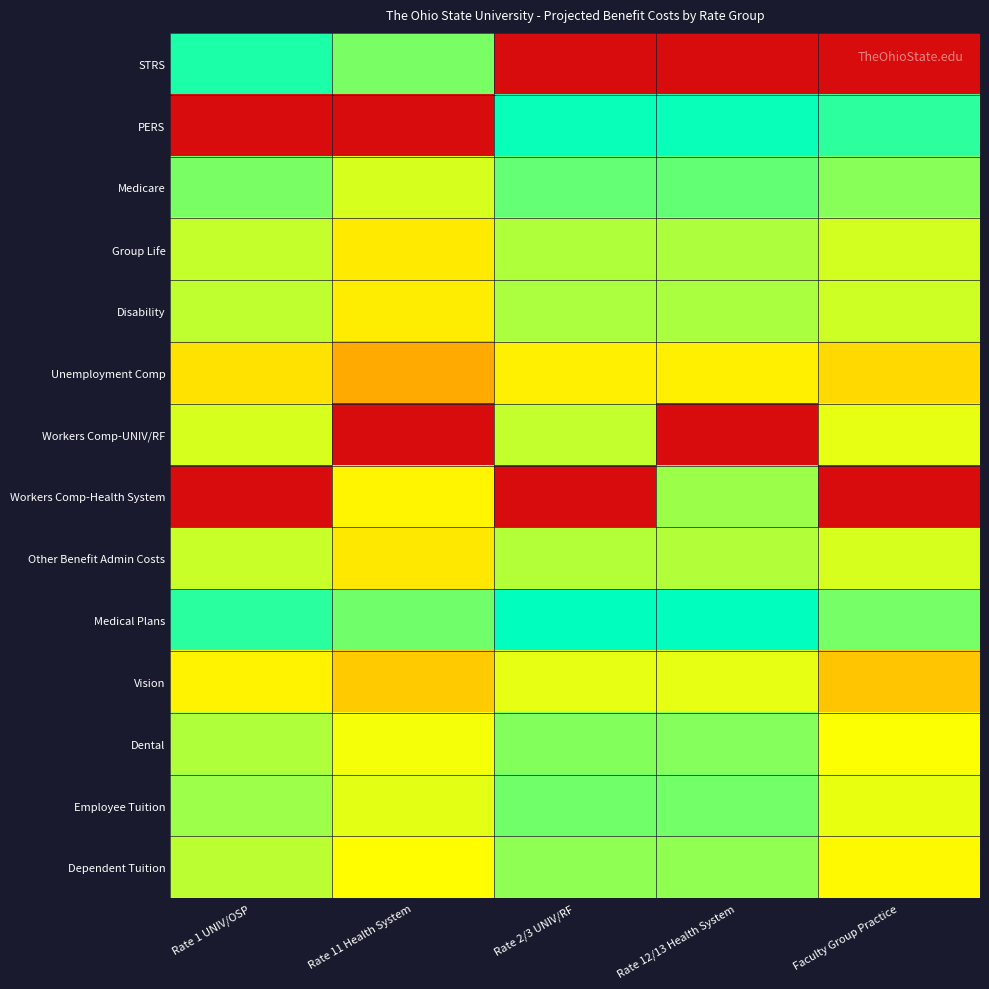

Reading left to right, list all the values displayed in this chart.

STRS: Rate 1 UNIV/OSP=18.2	Rate 11 Health System=15.9	Rate 2/3 UNIV/RF=0.0	Rate 12/13 Health System=0.0	Faculty Group Practice=0.0
PERS: Rate 1 UNIV/OSP=0.0	Rate 11 Health System=0.0	Rate 2/3 UNIV/RF=18.7	Rate 12/13 Health System=18.7	Faculty Group Practice=17.8
Medicare: Rate 1 UNIV/OSP=15.9	Rate 11 Health System=13.6	Rate 2/3 UNIV/RF=16.4	Rate 12/13 Health System=16.5	Faculty Group Practice=15.5
Group Life: Rate 1 UNIV/OSP=14.1	Rate 11 Health System=11.8	Rate 2/3 UNIV/RF=14.6	Rate 12/13 Health System=14.6	Faculty Group Practice=13.7
Disability: Rate 1 UNIV/OSP=14.2	Rate 11 Health System=11.9	Rate 2/3 UNIV/RF=14.7	Rate 12/13 Health System=14.7	Faculty Group Practice=13.8
Unemployment Comp: Rate 1 UNIV/OSP=11.4	Rate 11 Health System=9.1	Rate 2/3 UNIV/RF=11.9	Rate 12/13 Health System=12.0	Faculty Group Practice=11.1
Workers Comp-UNIV/RF: Rate 1 UNIV/OSP=13.6	Rate 11 Health System=0.0	Rate 2/3 UNIV/RF=14.1	Rate 12/13 Health System=0.0	Faculty Group Practice=13.2
Workers Comp-Health System: Rate 1 UNIV/OSP=0.0	Rate 11 Health System=12.2	Rate 2/3 UNIV/RF=0.0	Rate 12/13 Health System=15.0	Faculty Group Practice=0.0
Other Benefit Admin Costs: Rate 1 UNIV/OSP=14.0	Rate 11 Health System=11.7	Rate 2/3 UNIV/RF=14.5	Rate 12/13 Health System=14.5	Faculty Group Practice=13.6
Medical Plans: Rate 1 UNIV/OSP=17.9	Rate 11 Health System=16.1	Rate 2/3 UNIV/RF=18.9	Rate 12/13 Health System=18.9	Faculty Group Practice=16.0
Vision: Rate 1 UNIV/OSP=12.2	Rate 11 Health System=10.4	Rate 2/3 UNIV/RF=13.2	Rate 12/13 Health System=13.2	Faculty Group Practice=10.3
Dental: Rate 1 UNIV/OSP=14.6	Rate 11 Health System=12.9	Rate 2/3 UNIV/RF=15.7	Rate 12/13 Health System=15.6	Faculty Group Practice=12.7
Employee Tuition: Rate 1 UNIV/OSP=15.0	Rate 11 Health System=13.3	Rate 2/3 UNIV/RF=16.1	Rate 12/13 Health System=16.1	Faculty Group Practice=13.1
Dependent Tuition: Rate 1 UNIV/OSP=14.3	Rate 11 Health System=12.6	Rate 2/3 UNIV/RF=15.3	Rate 12/13 Health System=15.3	Faculty Group Practice=12.4